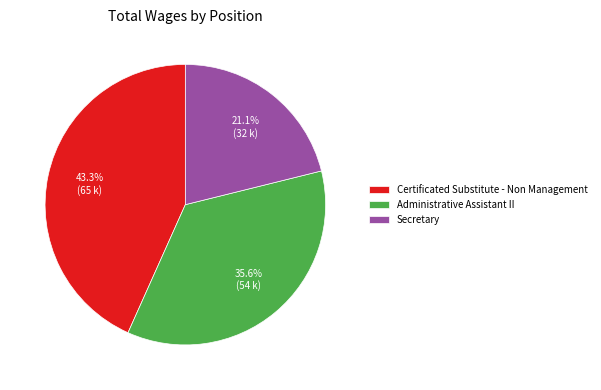

The Secretary slice represents 29% of the pie. True or false?

False